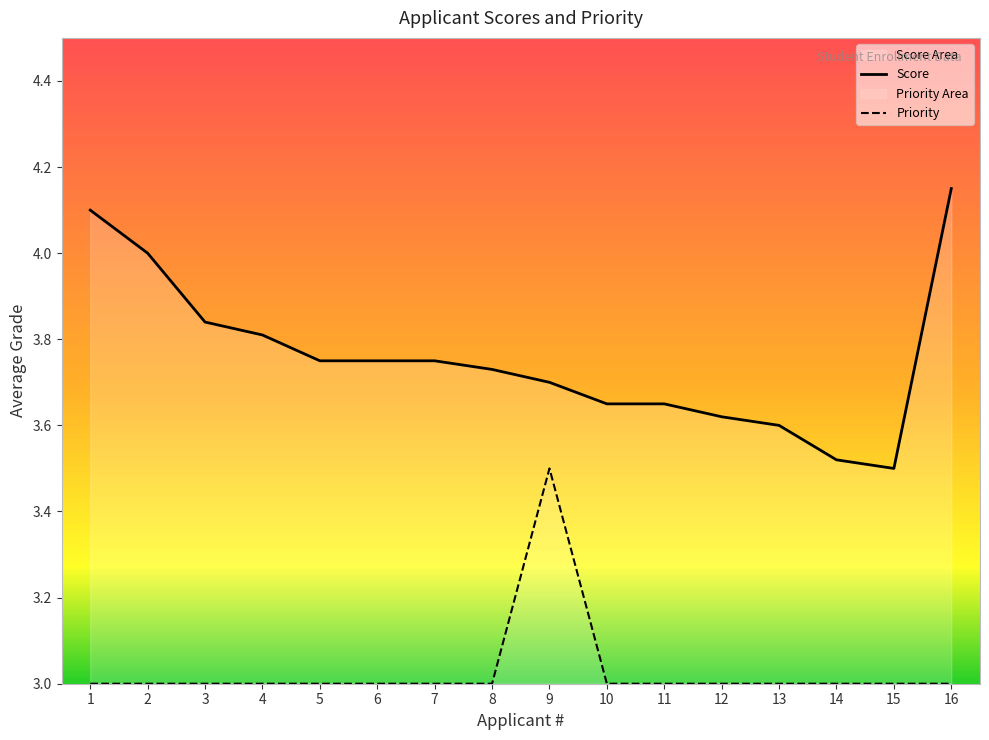

Reading left to right, extract all data points from this chart.

Score: 1=4.1	2=4.0	3=3.8	4=3.8	5=3.8	6=3.8	7=3.8	8=3.7	9=3.7	10=3.6	11=3.6	12=3.6	13=3.6	14=3.5	15=3.5	16=4.2
Priority: 1=3.0	2=3.0	3=3.0	4=3.0	5=3.0	6=3.0	7=3.0	8=3.0	9=3.5	10=3.0	11=3.0	12=3.0	13=3.0	14=3.0	15=3.0	16=3.0